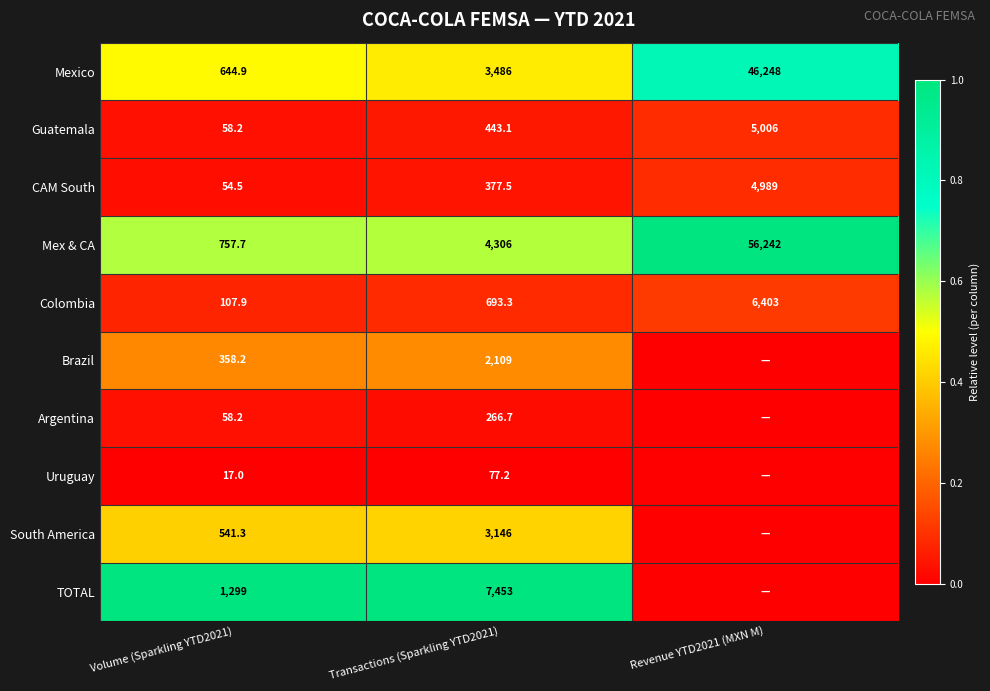

Which category has the highest value across all series?

Revenue YTD2021 (MXN M)